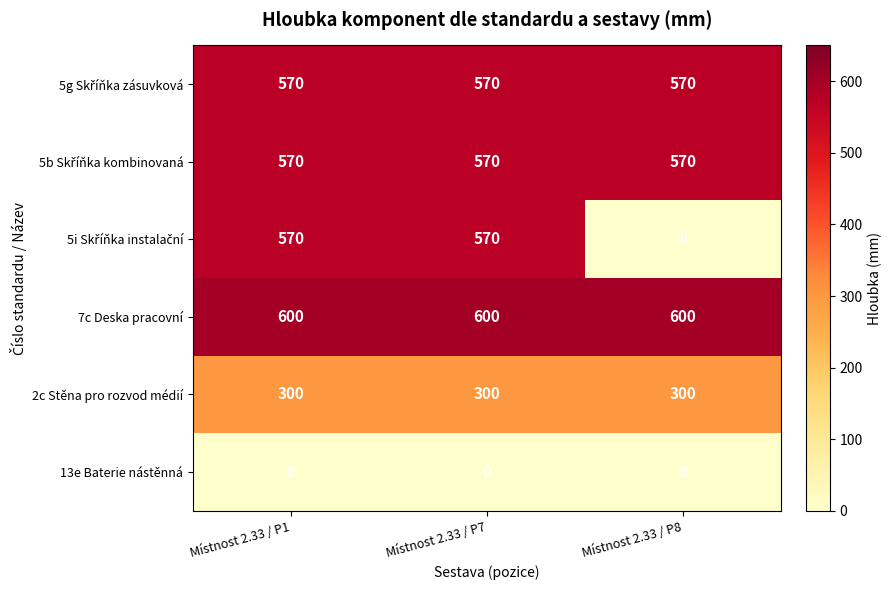

What is the difference between the highest and lowest values at Místnost 2.33 / P1?

600